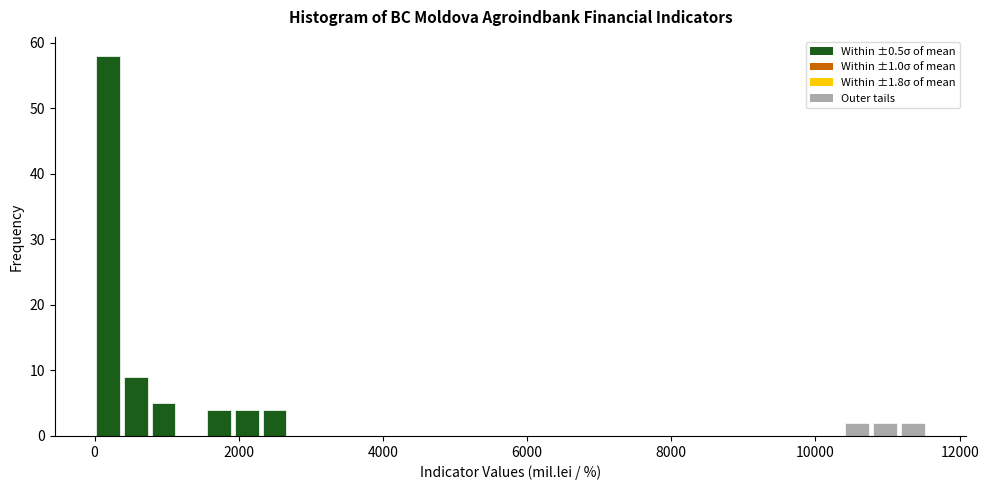

Read against the x-axis, roughly where is the centre of the tallest bar?

200